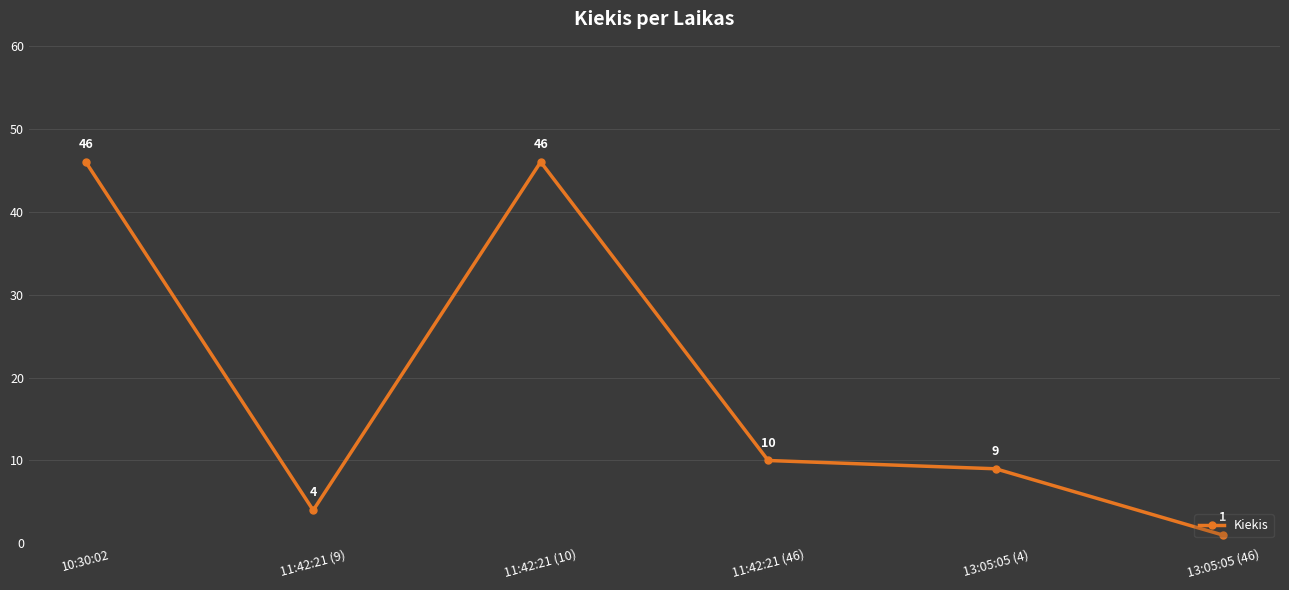

Reading left to right, list all the values displayed in this chart.

10:30:02=46	11:42:21 (9)=4	11:42:21 (10)=46	11:42:21 (46)=10	13:05:05 (4)=9	13:05:05 (46)=1